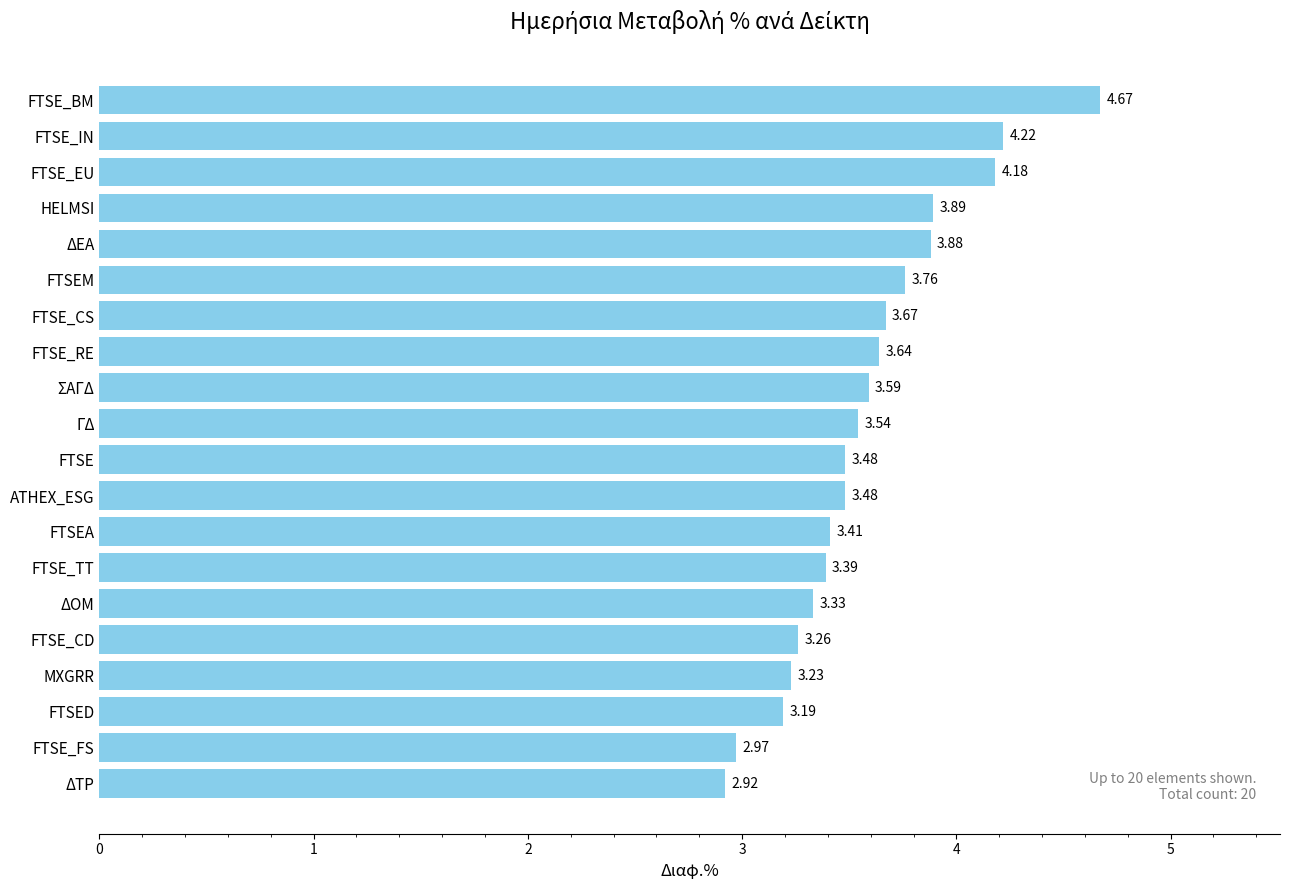

What is the difference between the maximum and second lowest values?

1.7